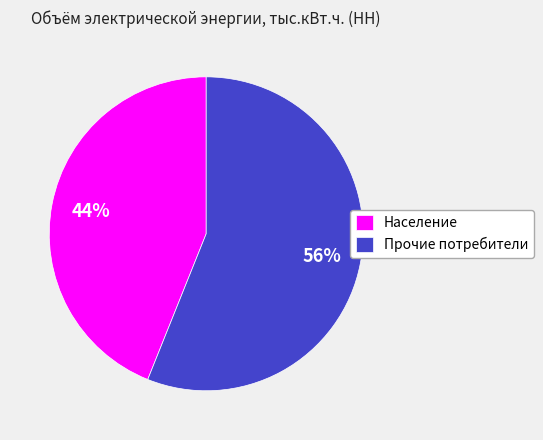

How many segments does this pie chart have?

2